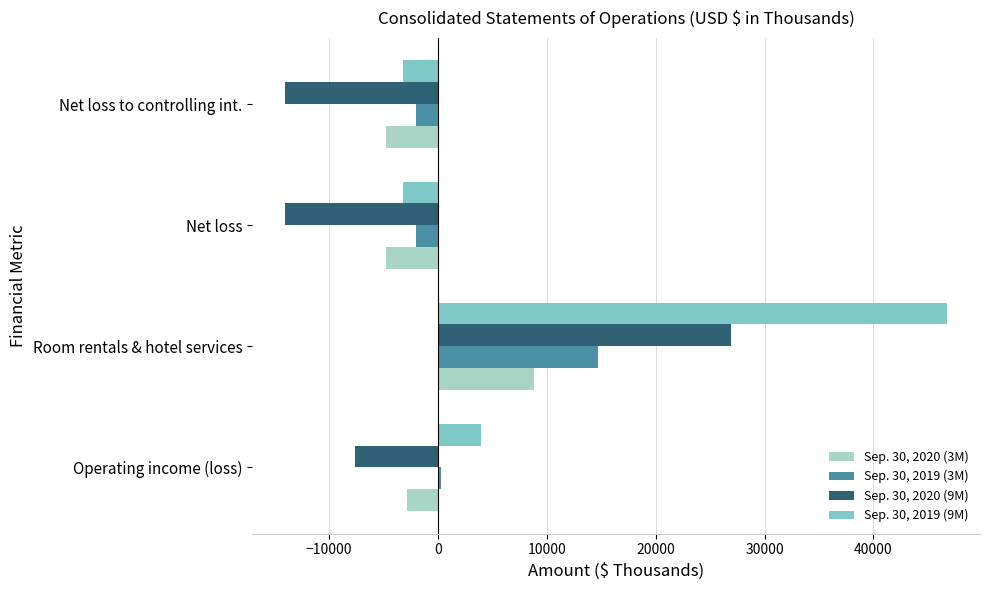

Rank the series by their maximum value, from lowest to highest.

Sep. 30, 2020 (3M), Sep. 30, 2019 (3M), Sep. 30, 2020 (9M), Sep. 30, 2019 (9M)